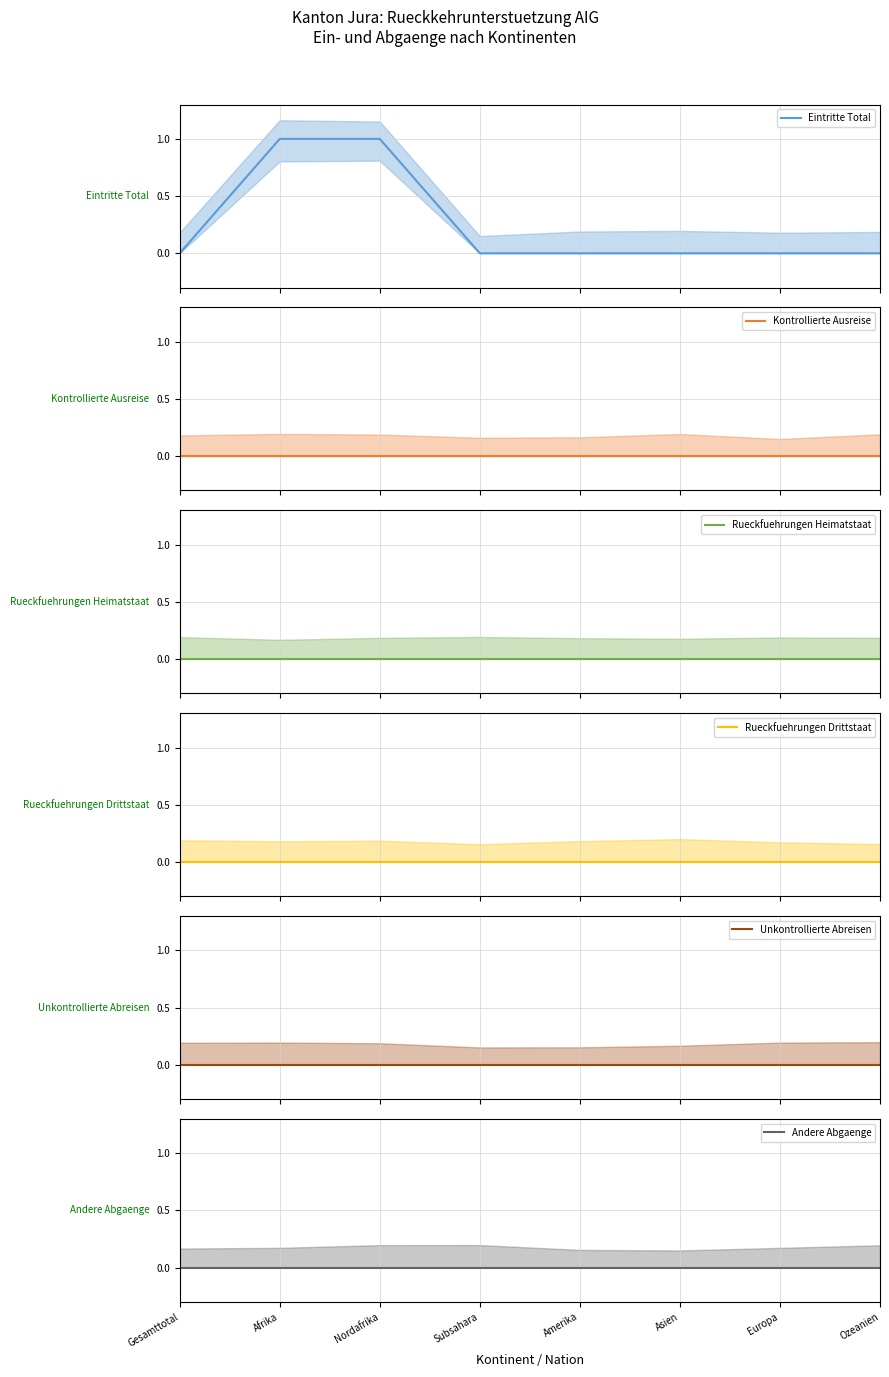

What is the maximum value shown in the chart?

1